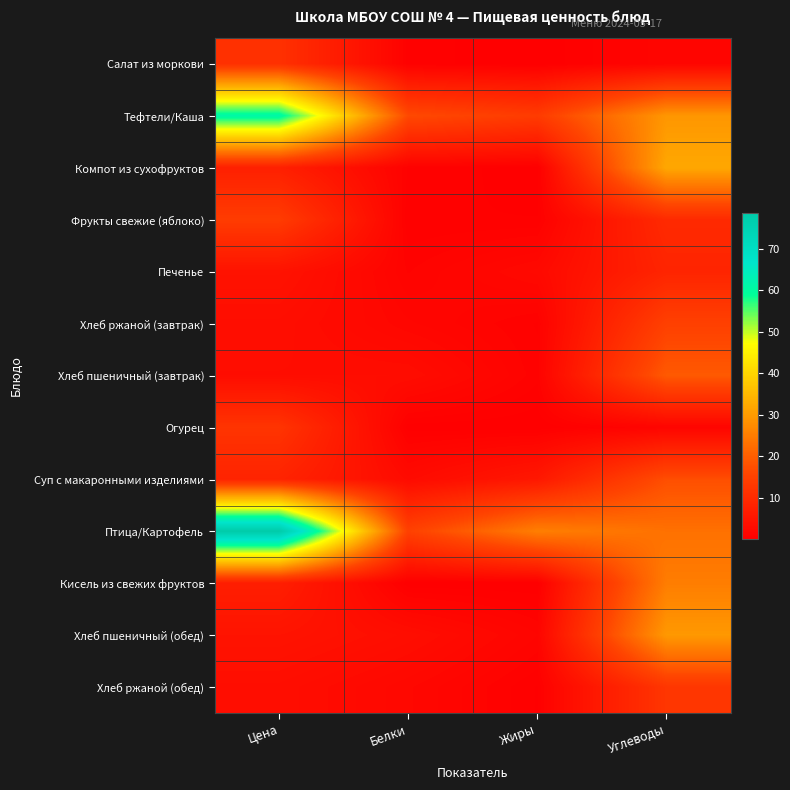

What is the total value across all series at Белки?

47.4